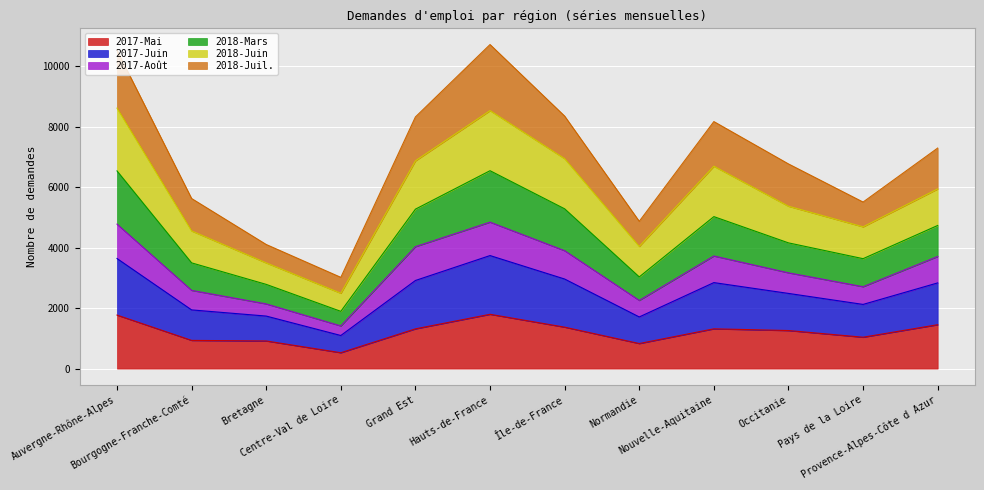

Between Grand Est and Provence-Alpes-Côte d Azur, which series saw the biggest shift?

2018-Juin